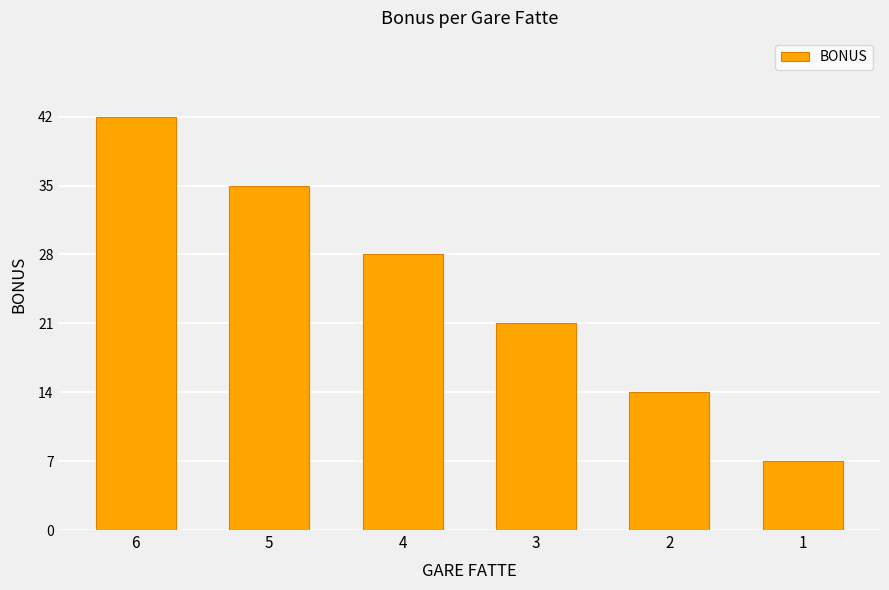

What is the sum of all values?

147